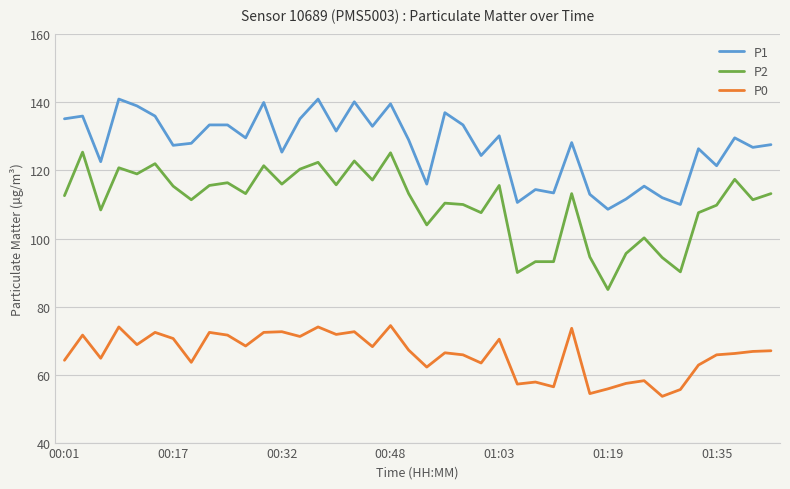

Which series has the widest spread of values?

P2